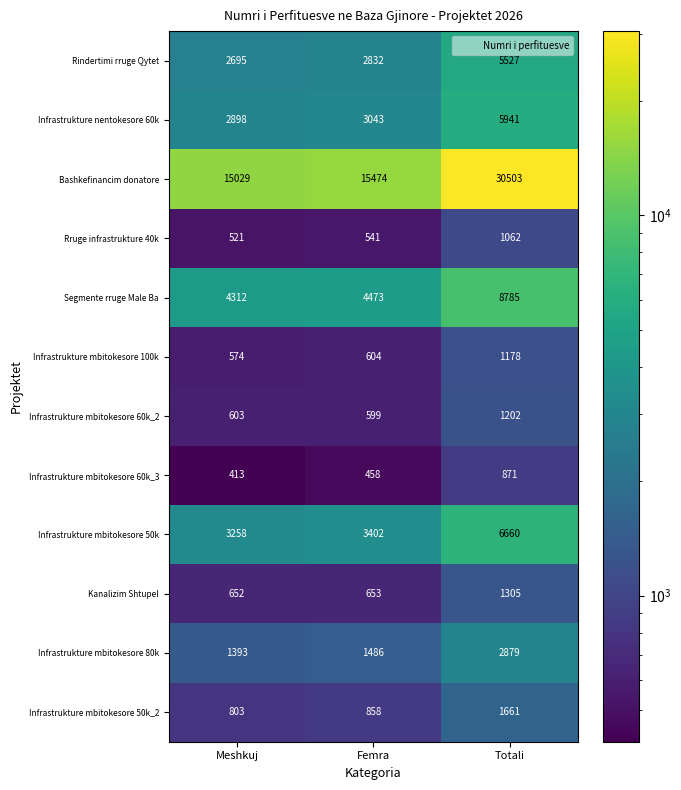

What is the difference between the maximum and minimum values in the Infrastrukture mbitokesore 60k_3 series?

458